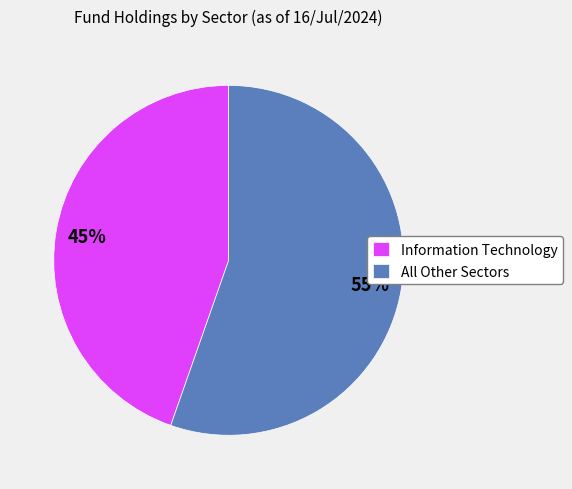

Is the sum of All Other Sectors and Information Technology greater than half?

Yes